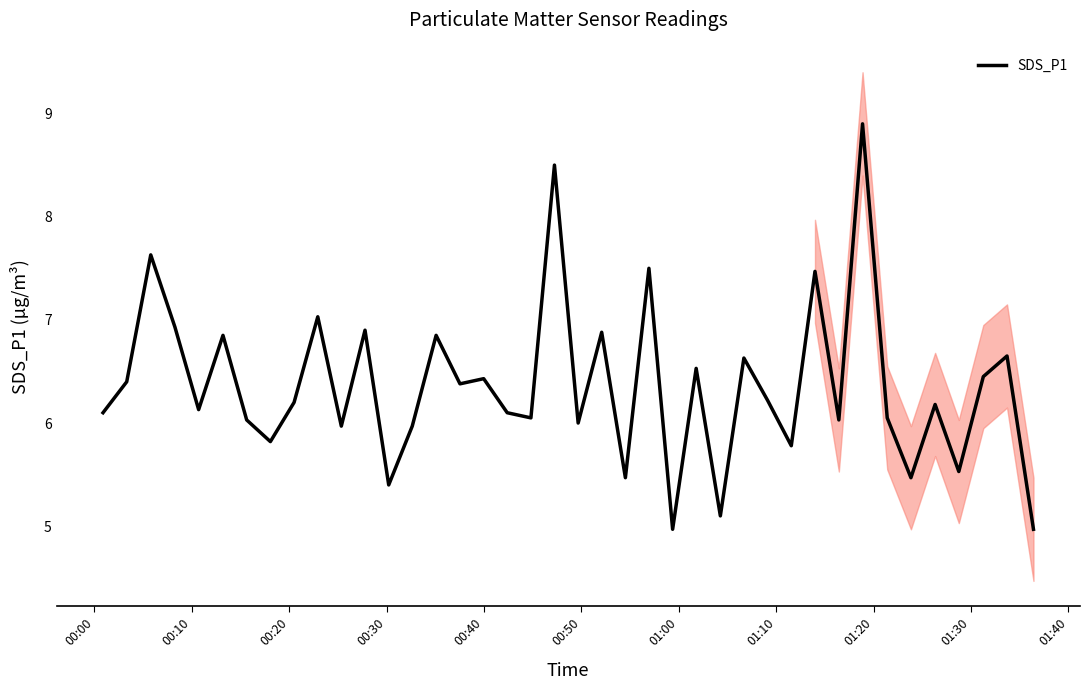

What is the difference between the second highest and minimum values?

3.5